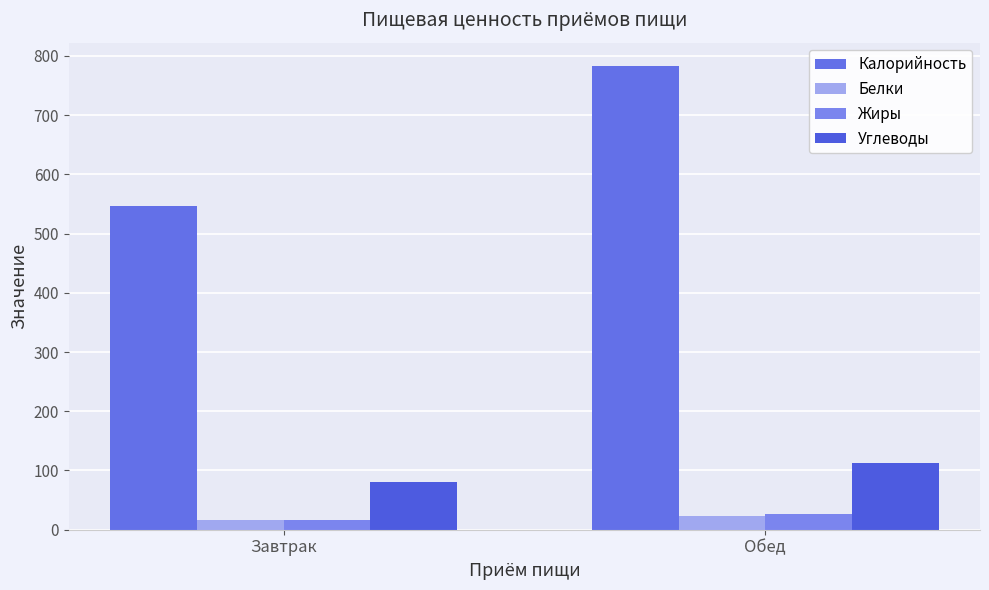

Does the chart contain stacked bars?

No